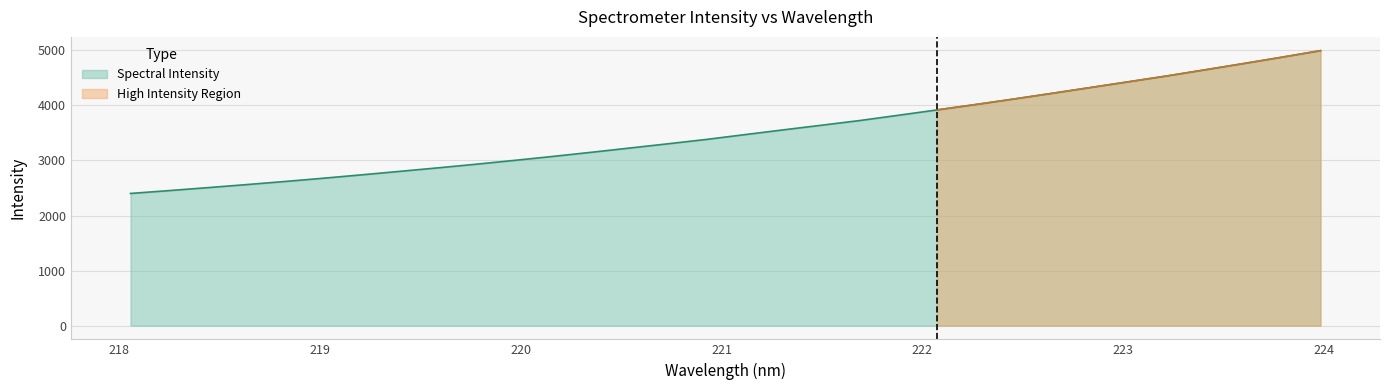

The value at 218.6332 is 2560.7. True or false?

True